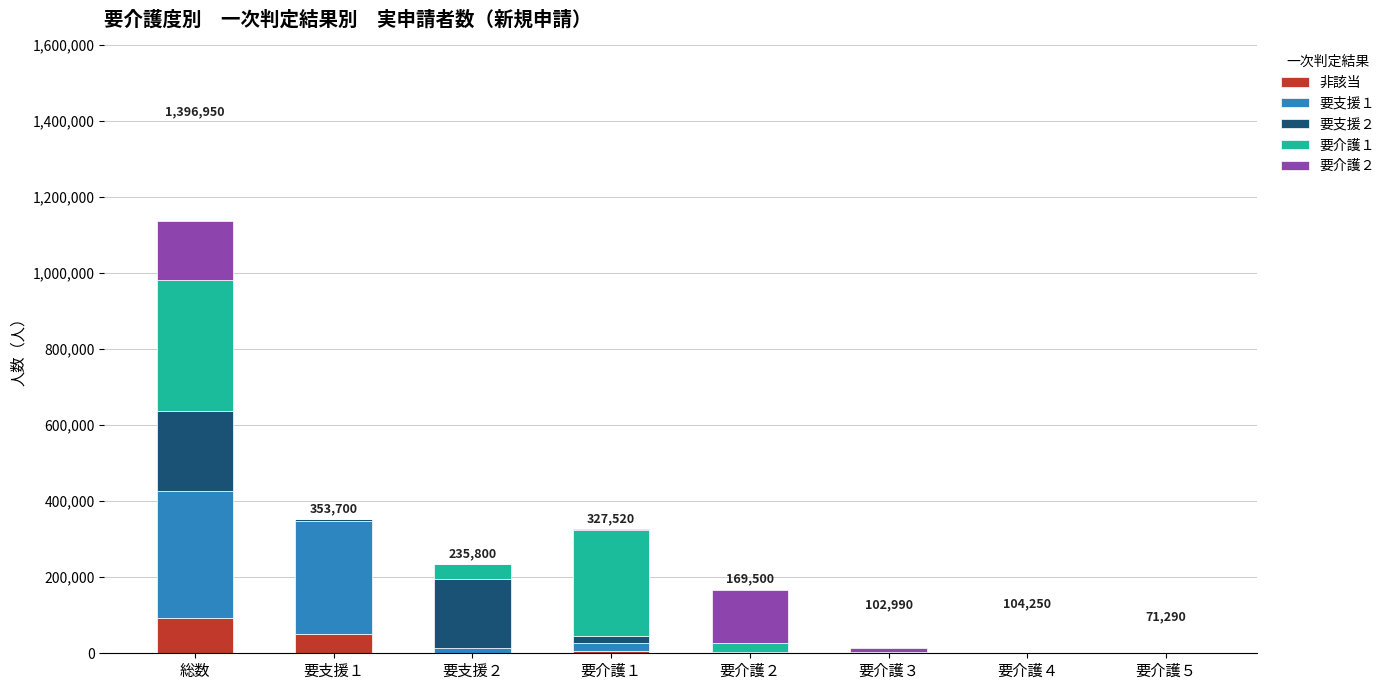

At which category is the sum across all series the highest?

総数